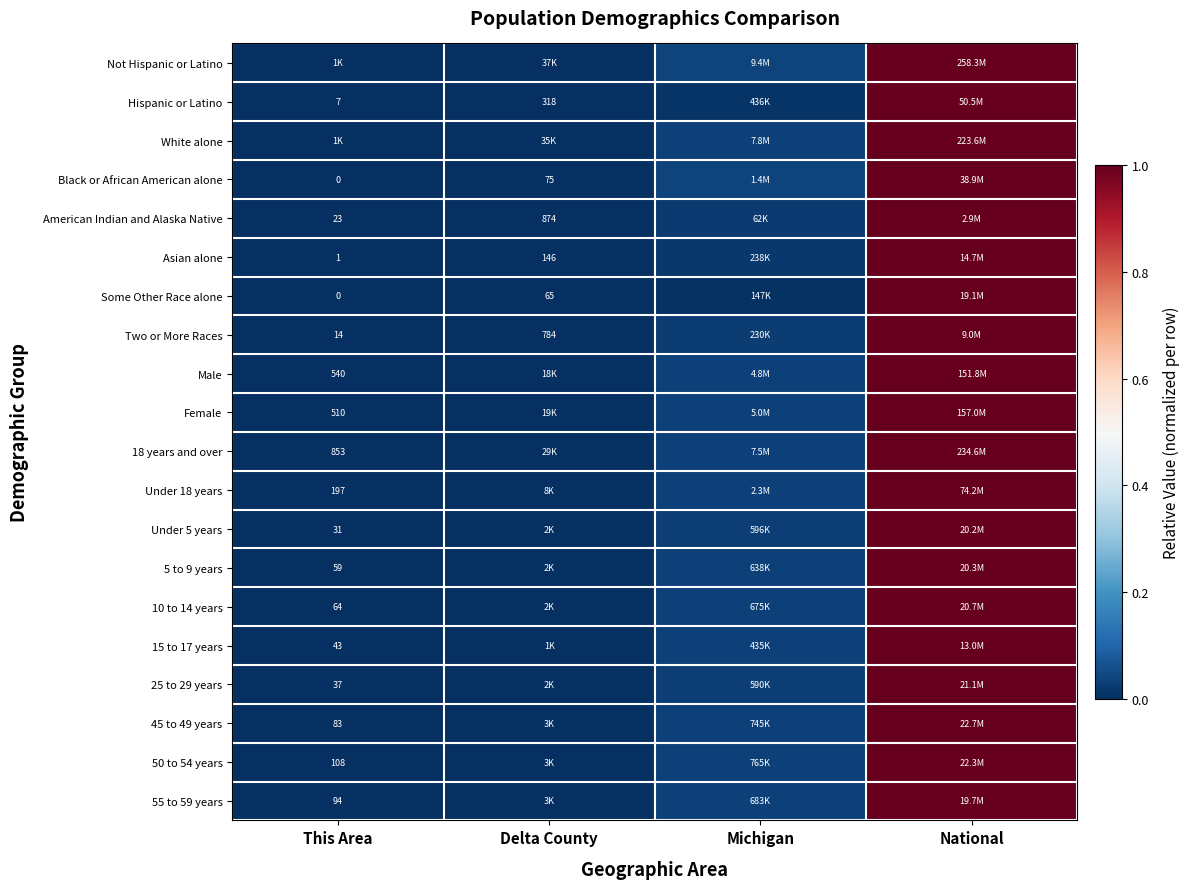

Which series changed the most between This Area and Michigan?

Not Hispanic or Latino